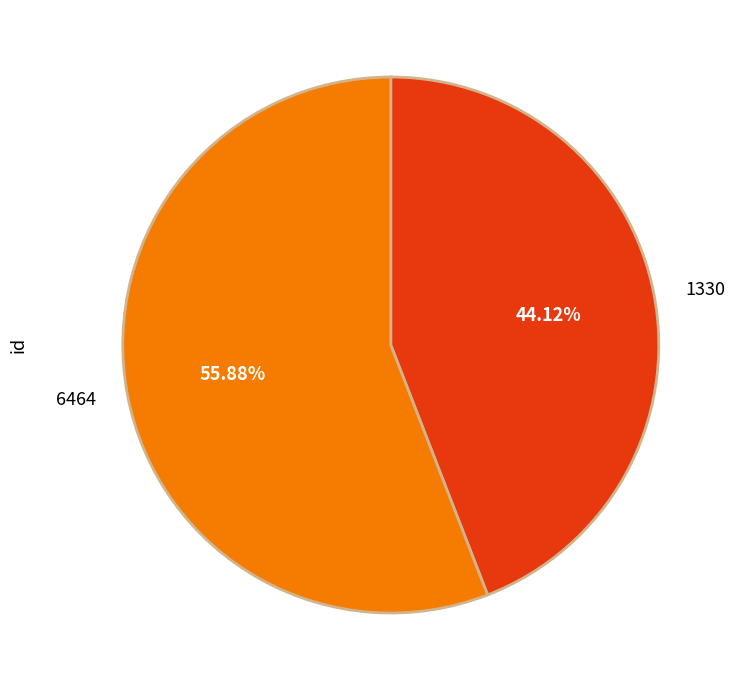

Does 6464 represent more than half of the total?

Yes